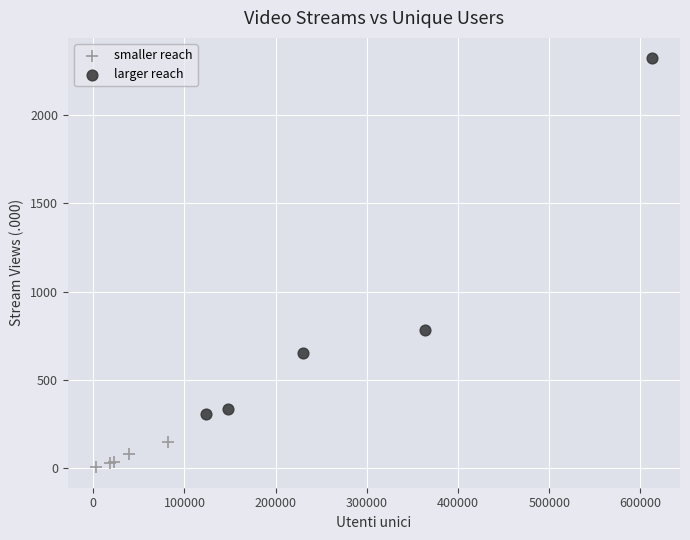

Which series reaches the maximum Y coordinate?

larger reach